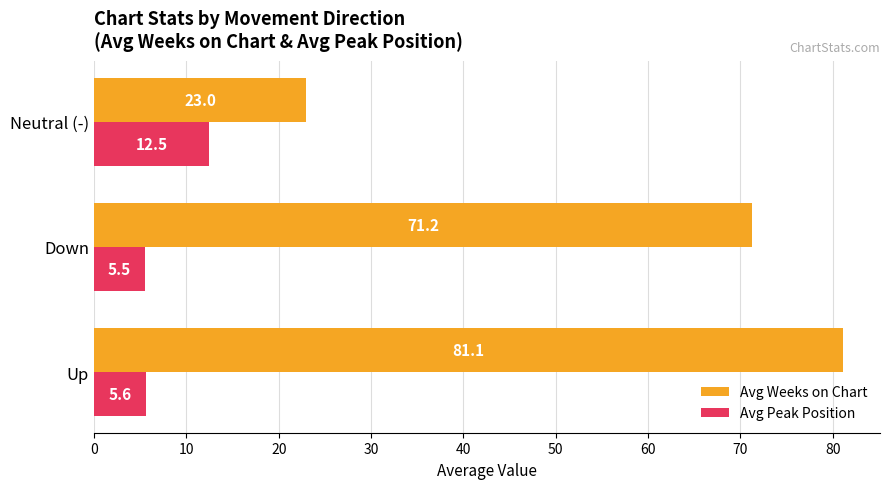

Rank the categories by Avg Peak Position value from highest to lowest.

Neutral (-), Up, Down